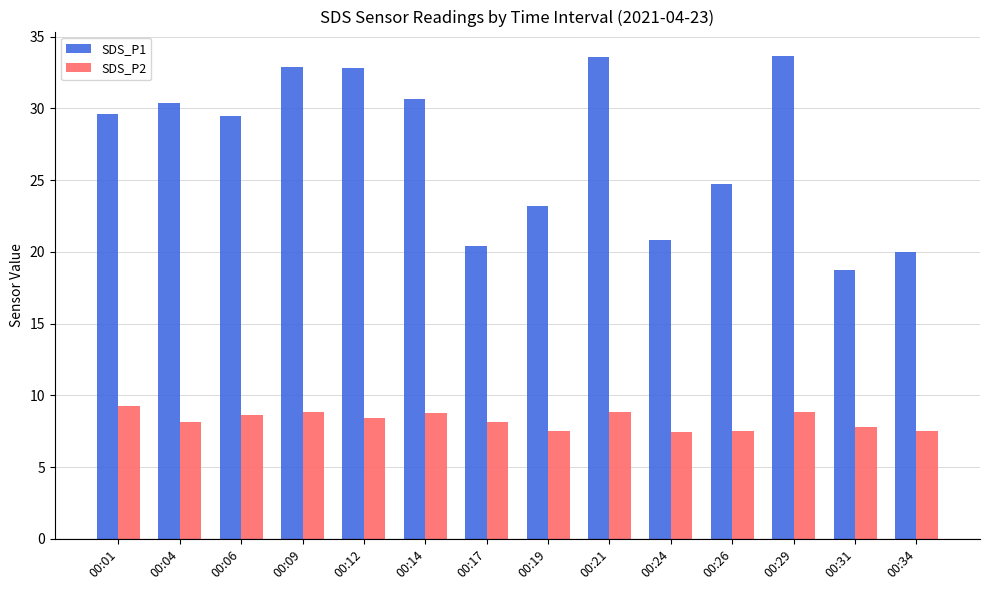

Which series has the largest total across all categories?

SDS_P1